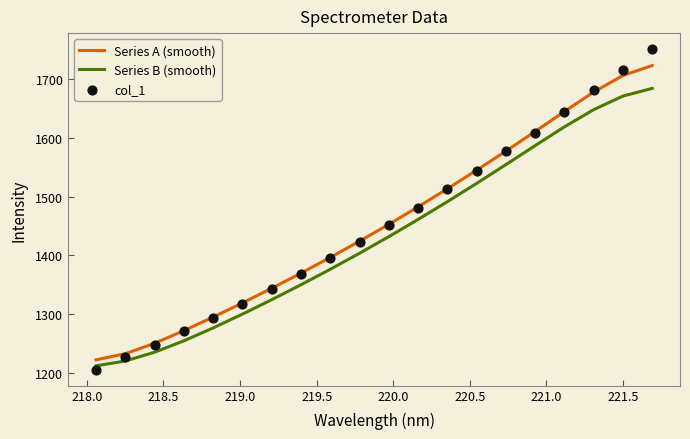

Which series has the largest total across all categories?

Series A (smooth)